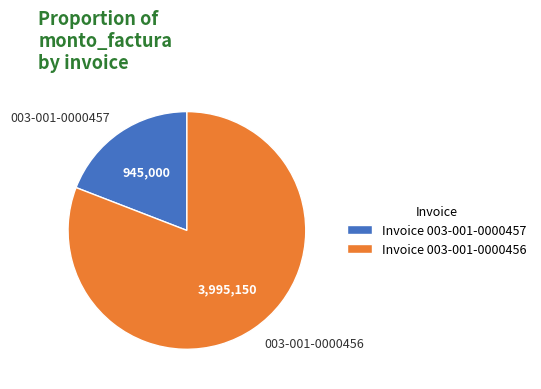

What is the smallest slice in the pie chart?

003-001-0000457